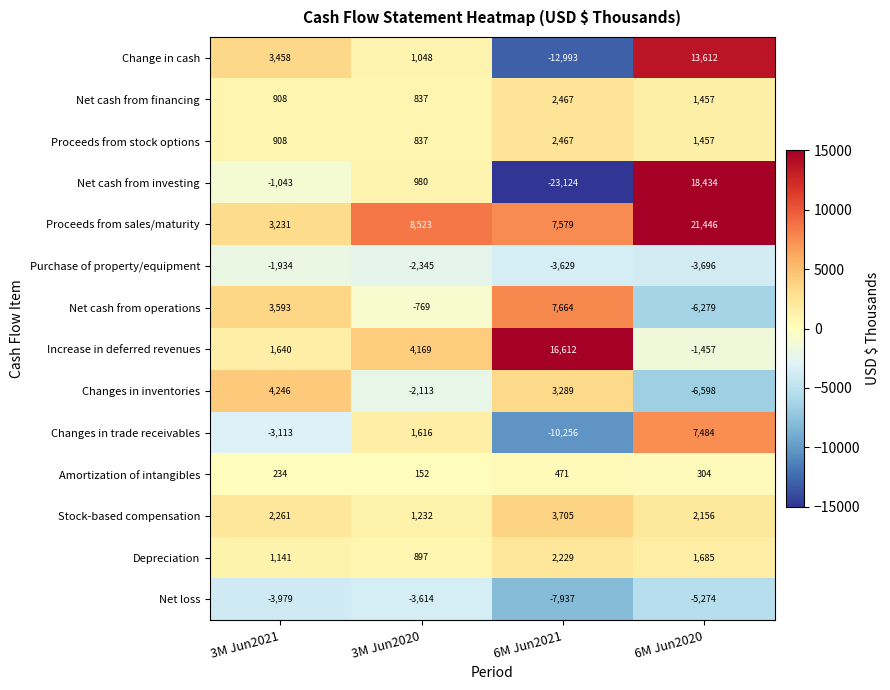

At how many categories does at least one series exceed 442?

4